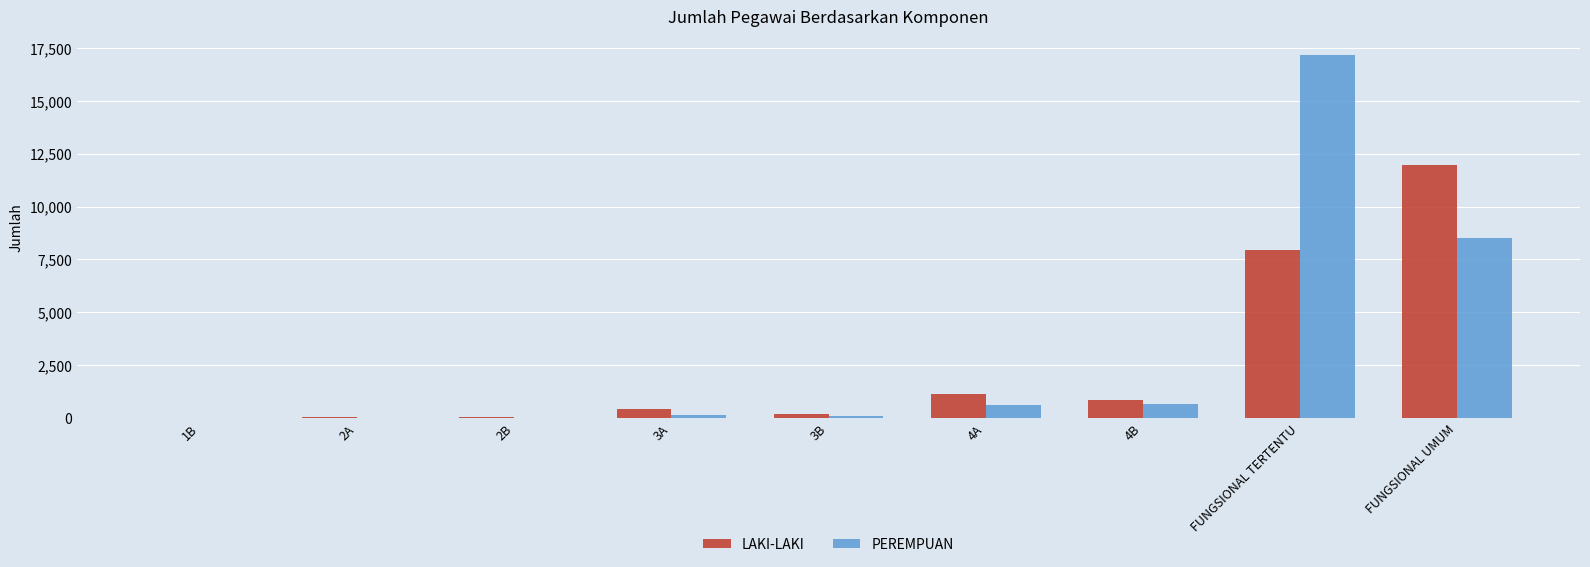

At which category is the sum across all series the highest?

FUNGSIONAL TERTENTU